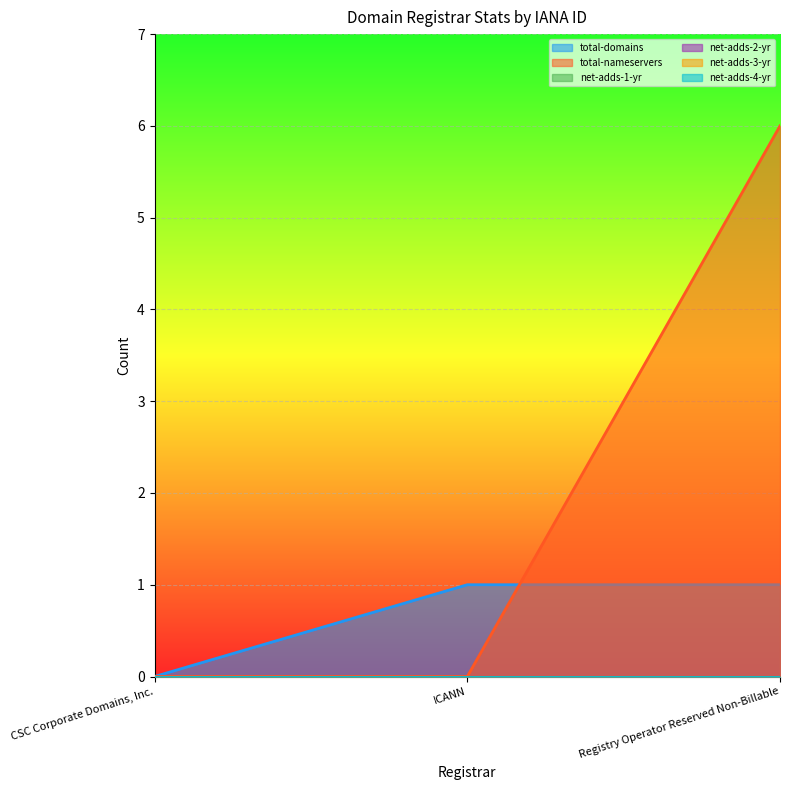

Where is net-adds-2-yr nearest to the value 0?

CSC Corporate Domains, Inc.